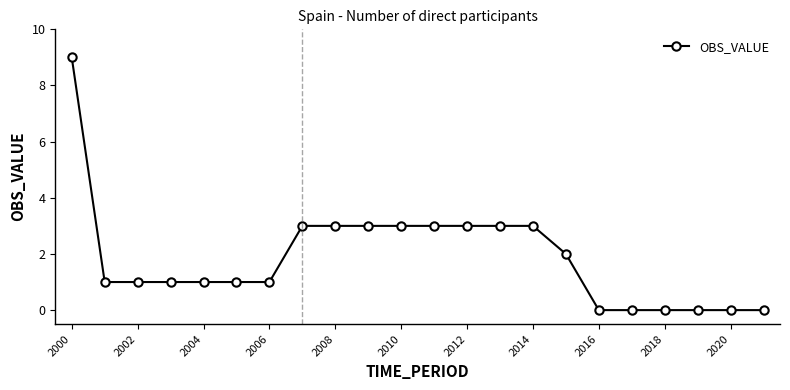

What is the maximum value shown in the chart?

9